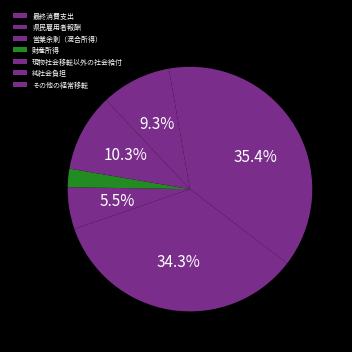

How many slices are in this pie chart?

7